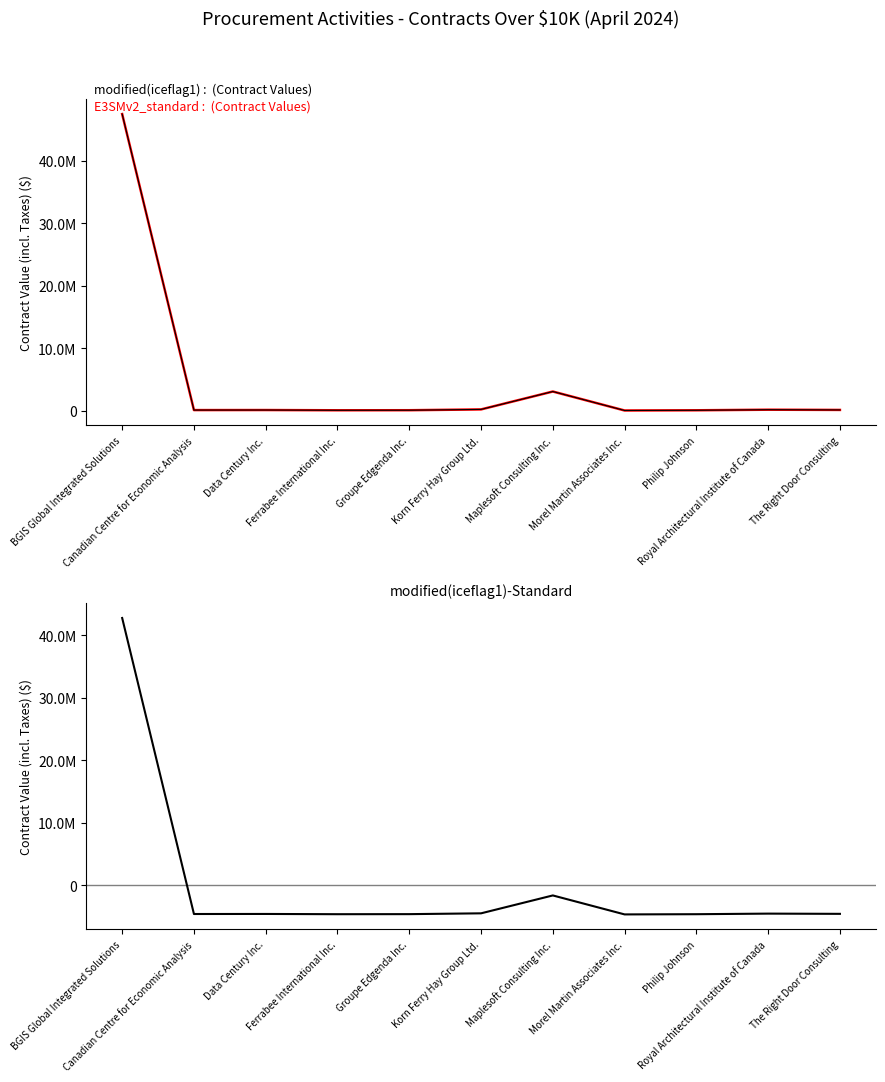

What is the difference between the highest and lowest values at Data Century Inc.?

4663932.2